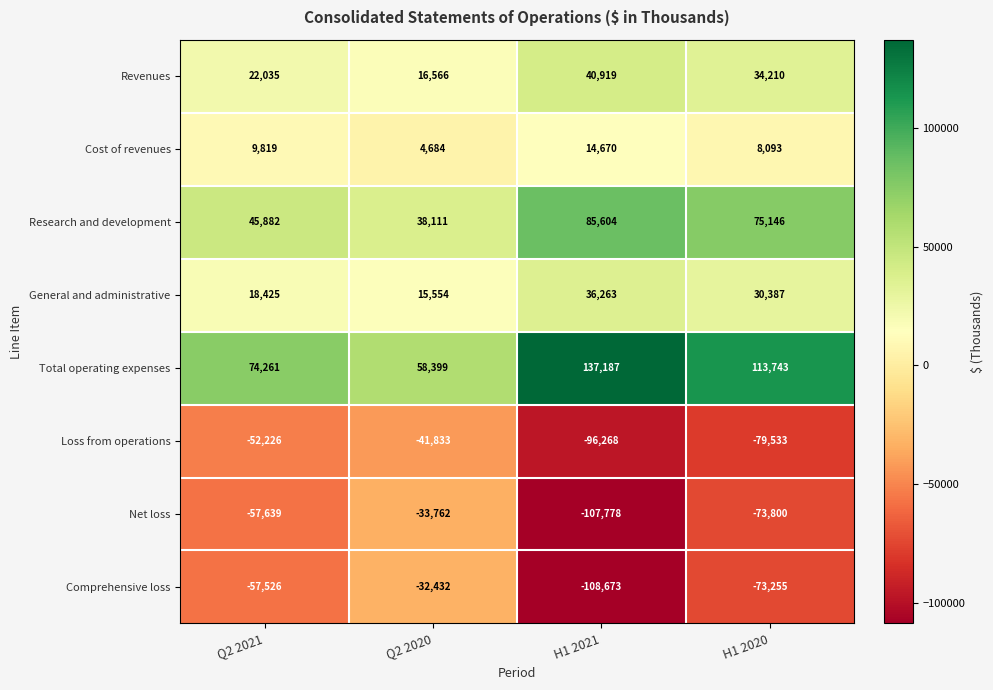

Which series has the largest total across all categories?

Total operating expenses